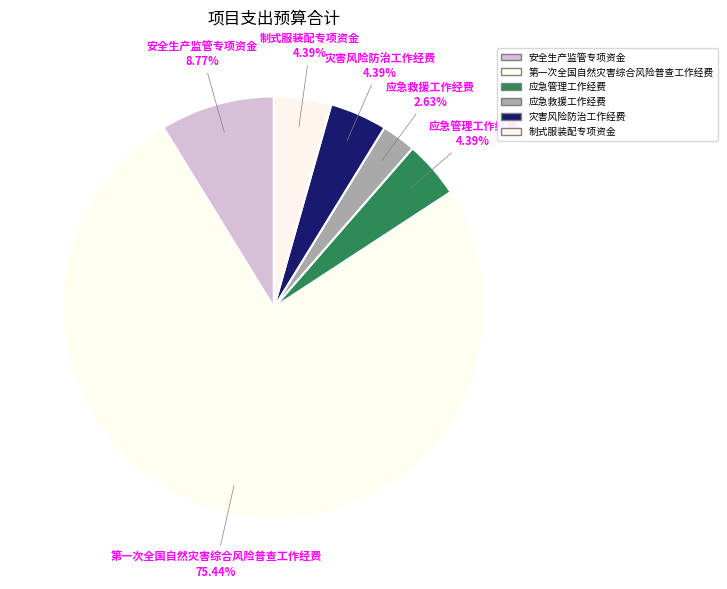

To the nearest percent, what is the average slice percentage?

17%